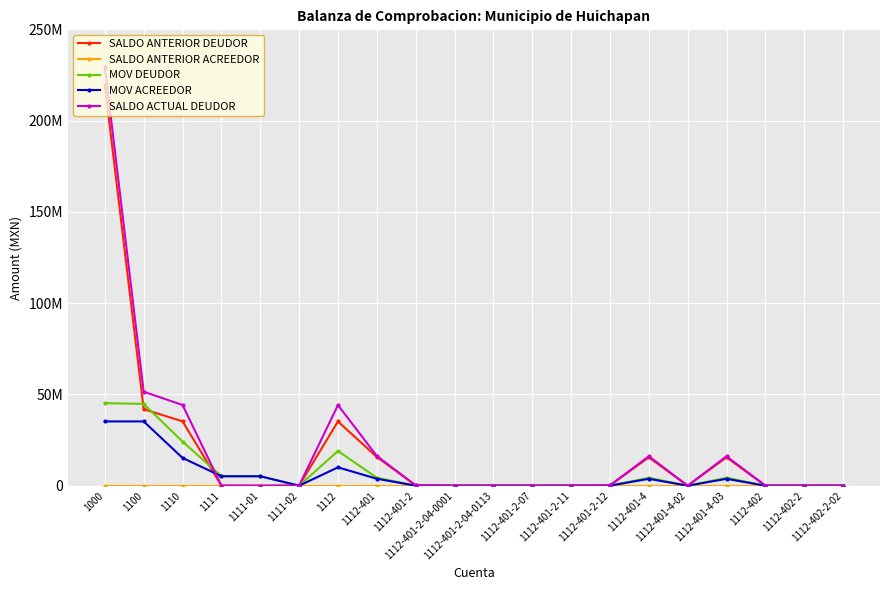

Which series ends up on top after the final intersection of MOV ACREEDOR and SALDO ACTUAL DEUDOR?

SALDO ACTUAL DEUDOR